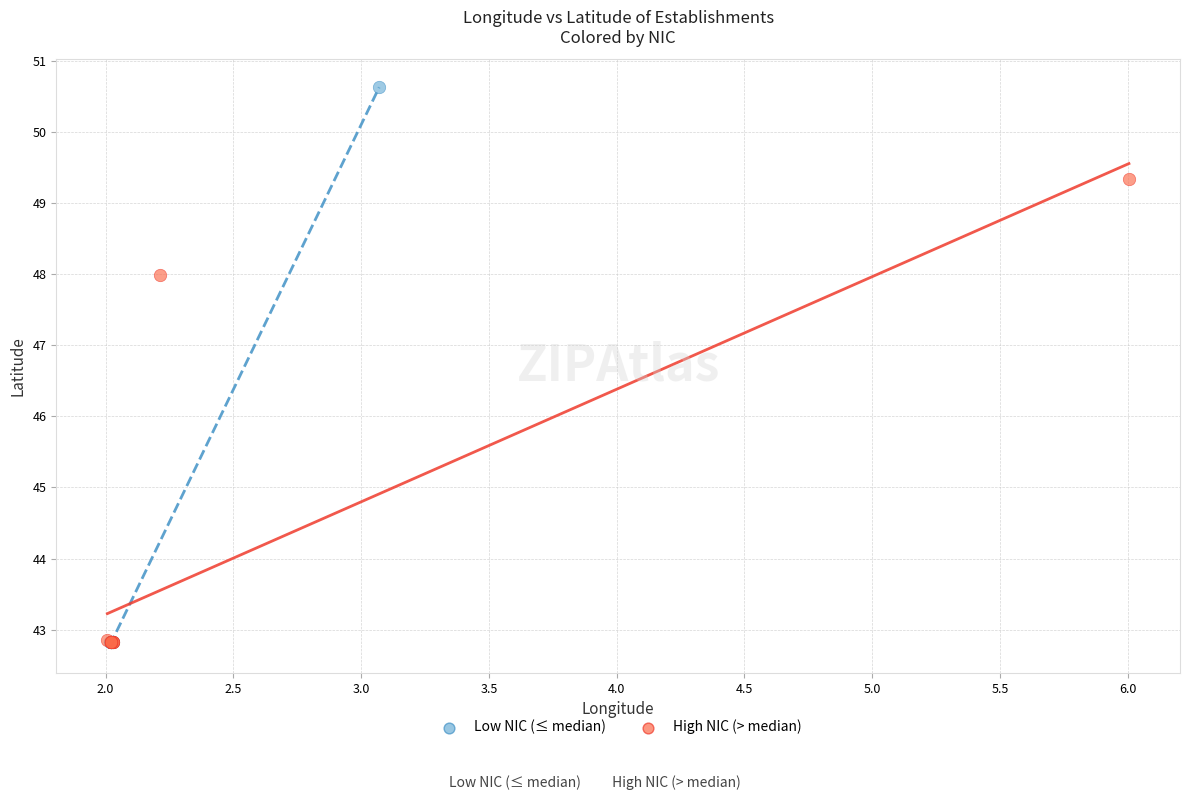

Which series has the widest spread of Y values?

Low NIC (≤ median)